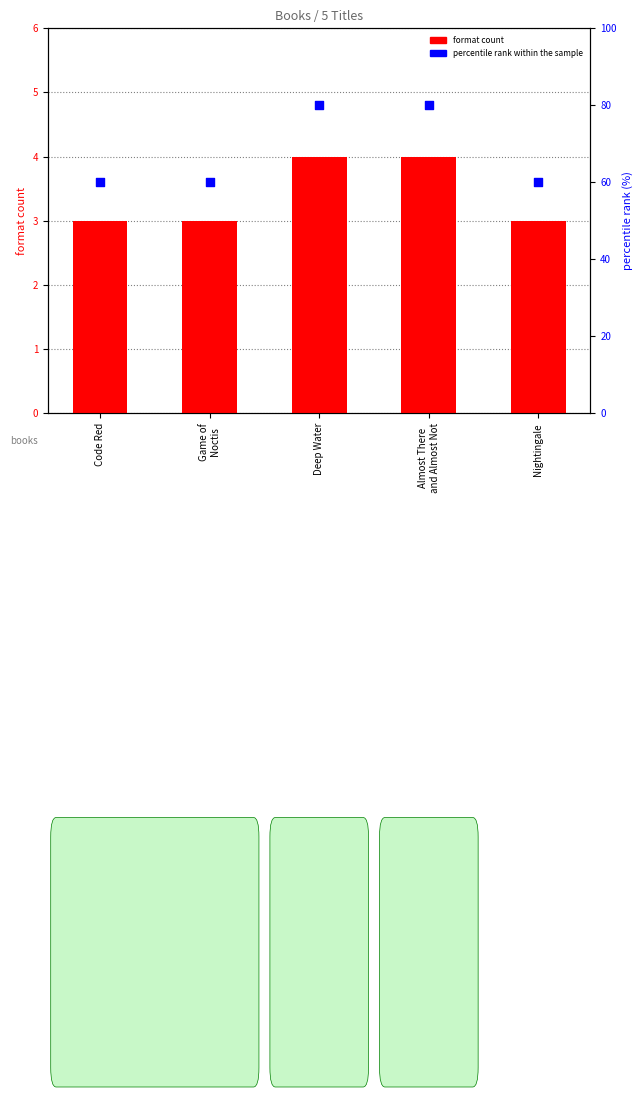

Which series contains the highest Y value?

percentile rank within the sample